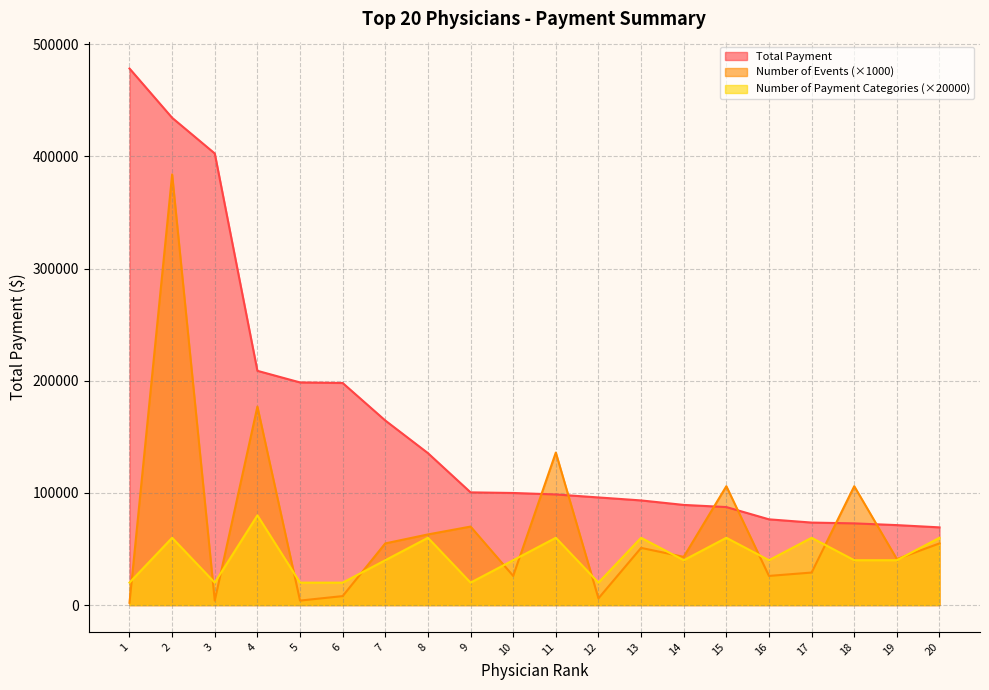

What are all the series names shown in the legend?

Total Payment, Number of Events (×1000), Number of Payment Categories (×20000)